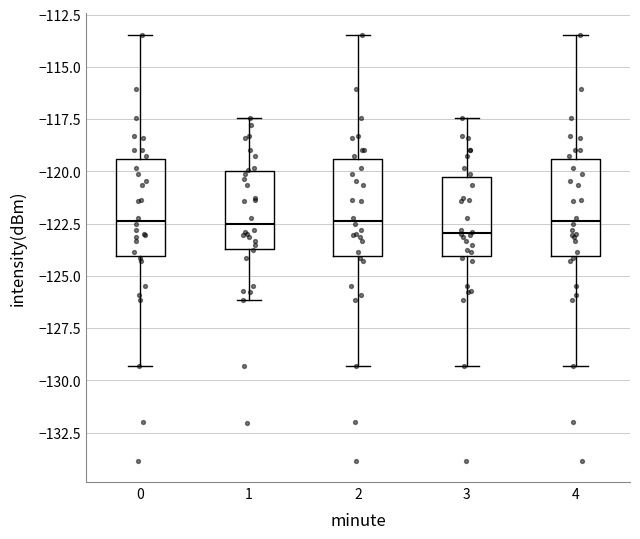

Where is the lower edge of the box at x = 0 on the y-axis? The values are not printed on the chart, so give them approximately, as read against the axis.

-124.0